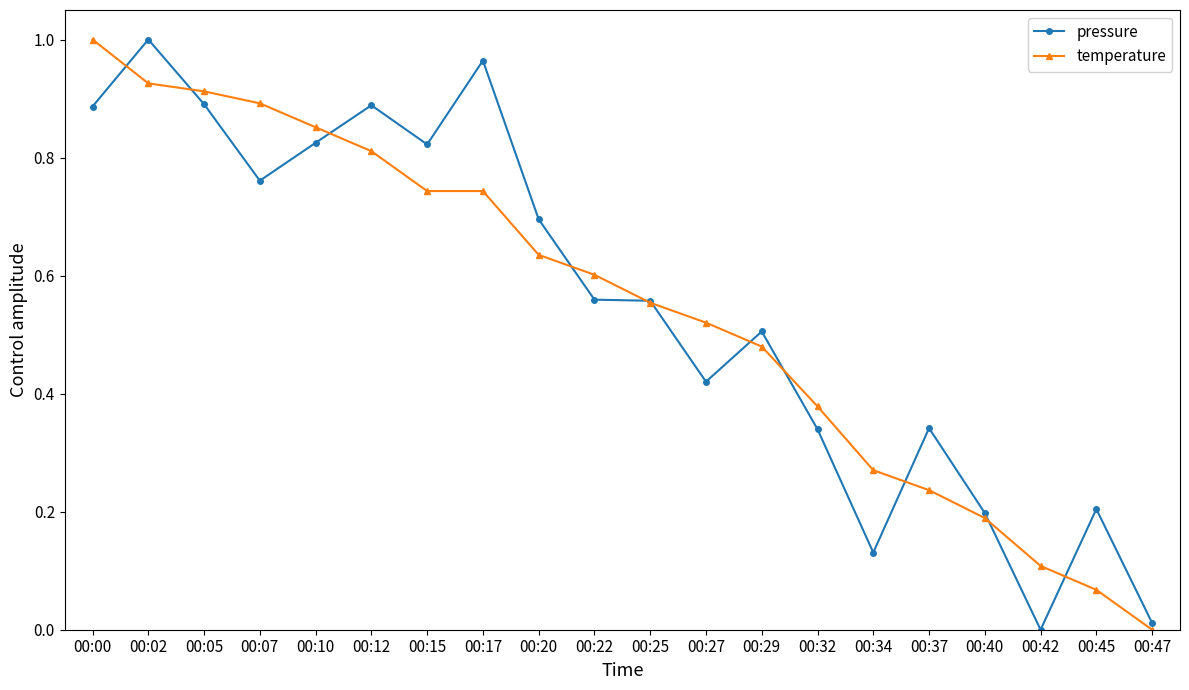

True or false: pressure and temperature intersect in this chart.

True